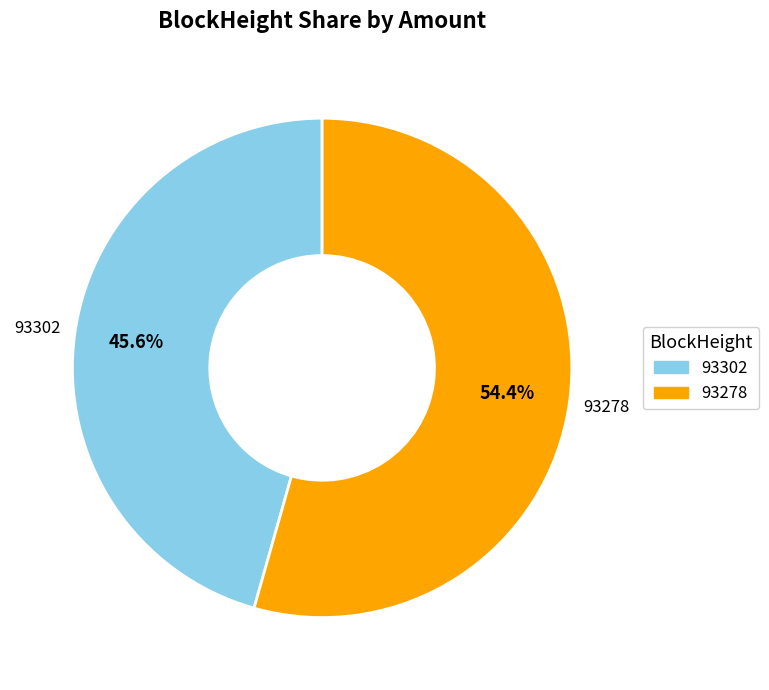

Is there a majority slice in this chart?

Yes